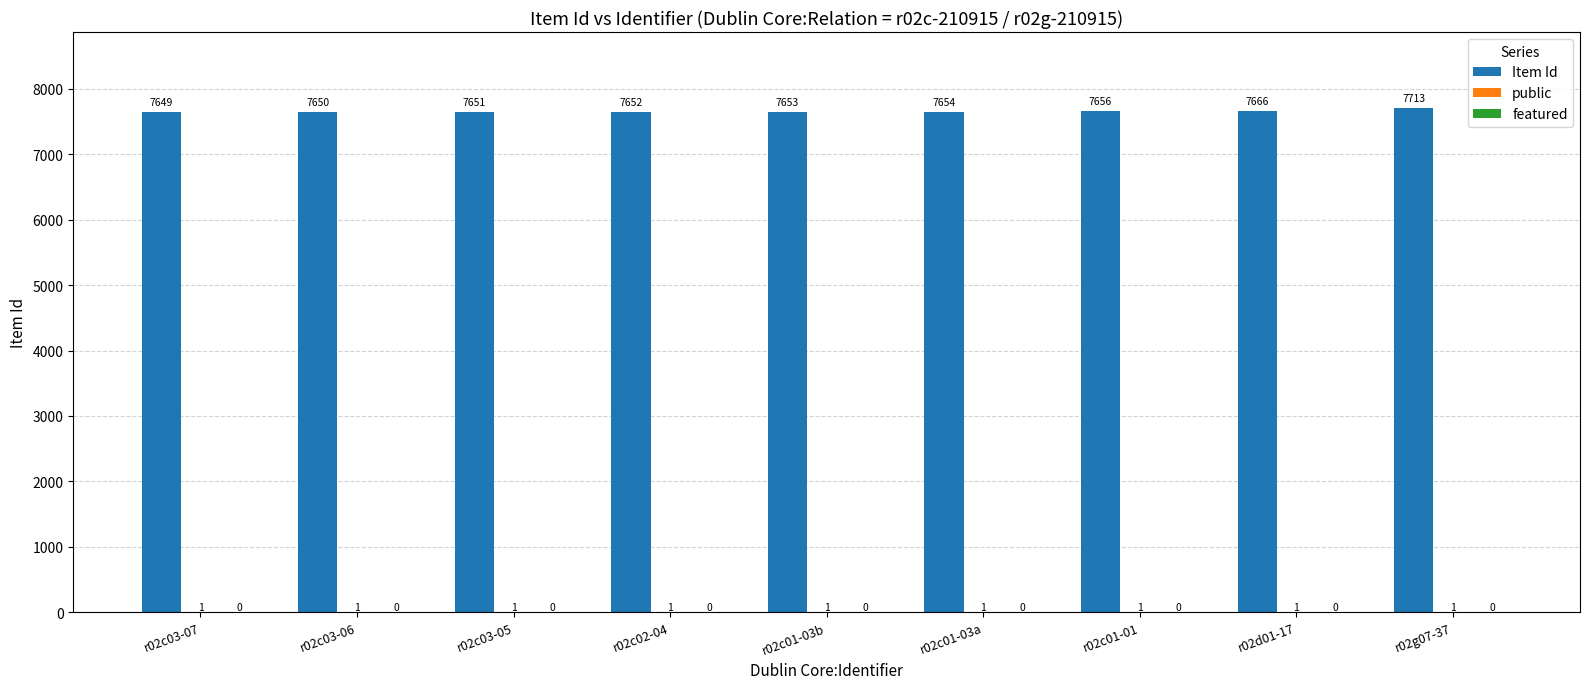

Which series has the widest spread of values?

Item Id